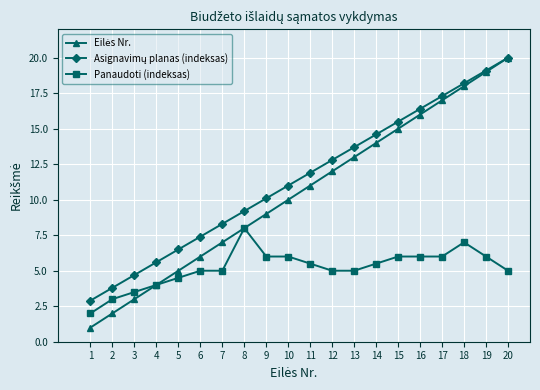

The Panaudoti (indeksas) series shows 2.7 at 19. True or false?

False